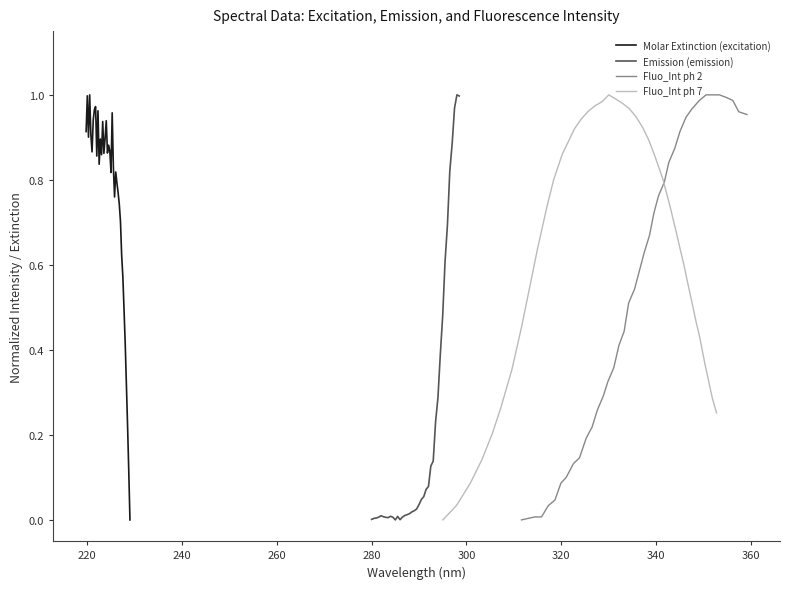

What is the value of the Fluo_Int ph 7 point at the 22nd from the left?

1.0